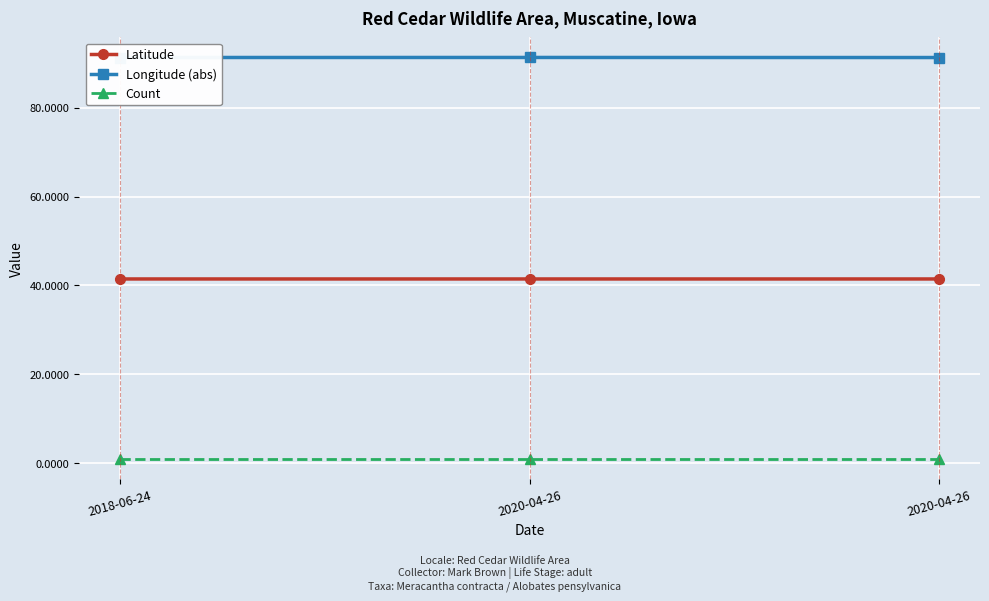

Does the chart display data point markers on the line(s)?

Yes